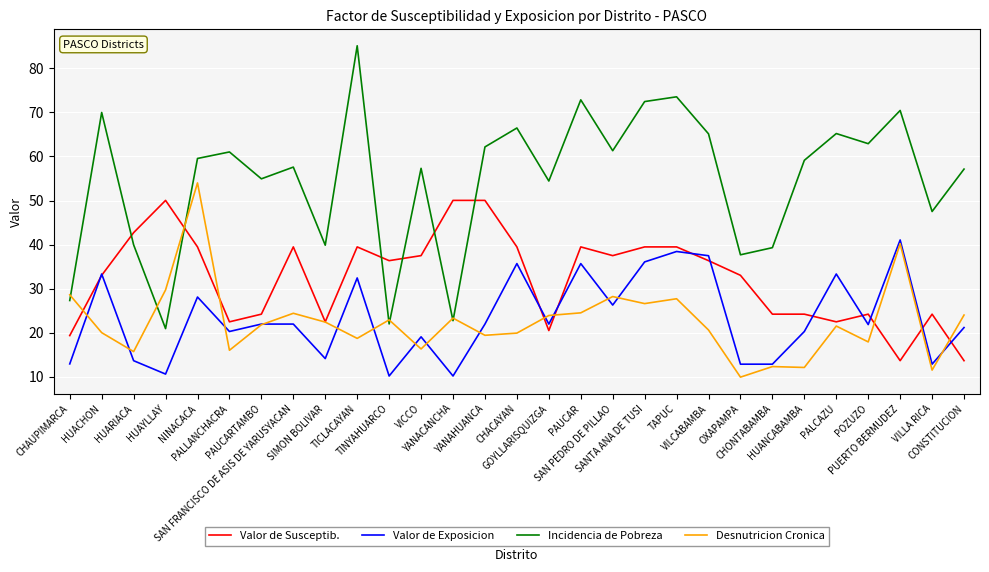

True or false: Incidencia de Pobreza and Valor de Exposicion cross at least once.

False